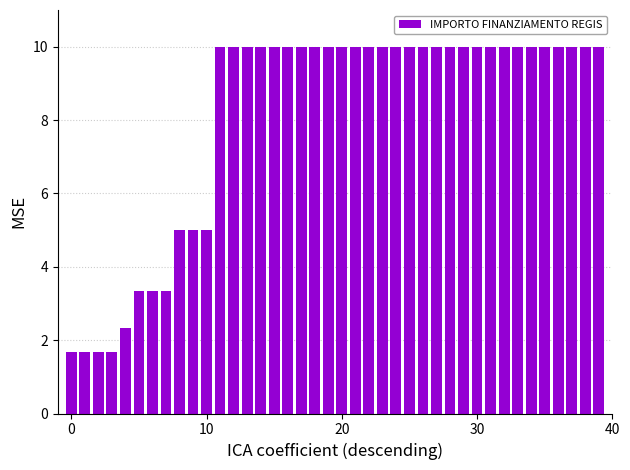

What is the value of the 11th bar from the left?

5.0